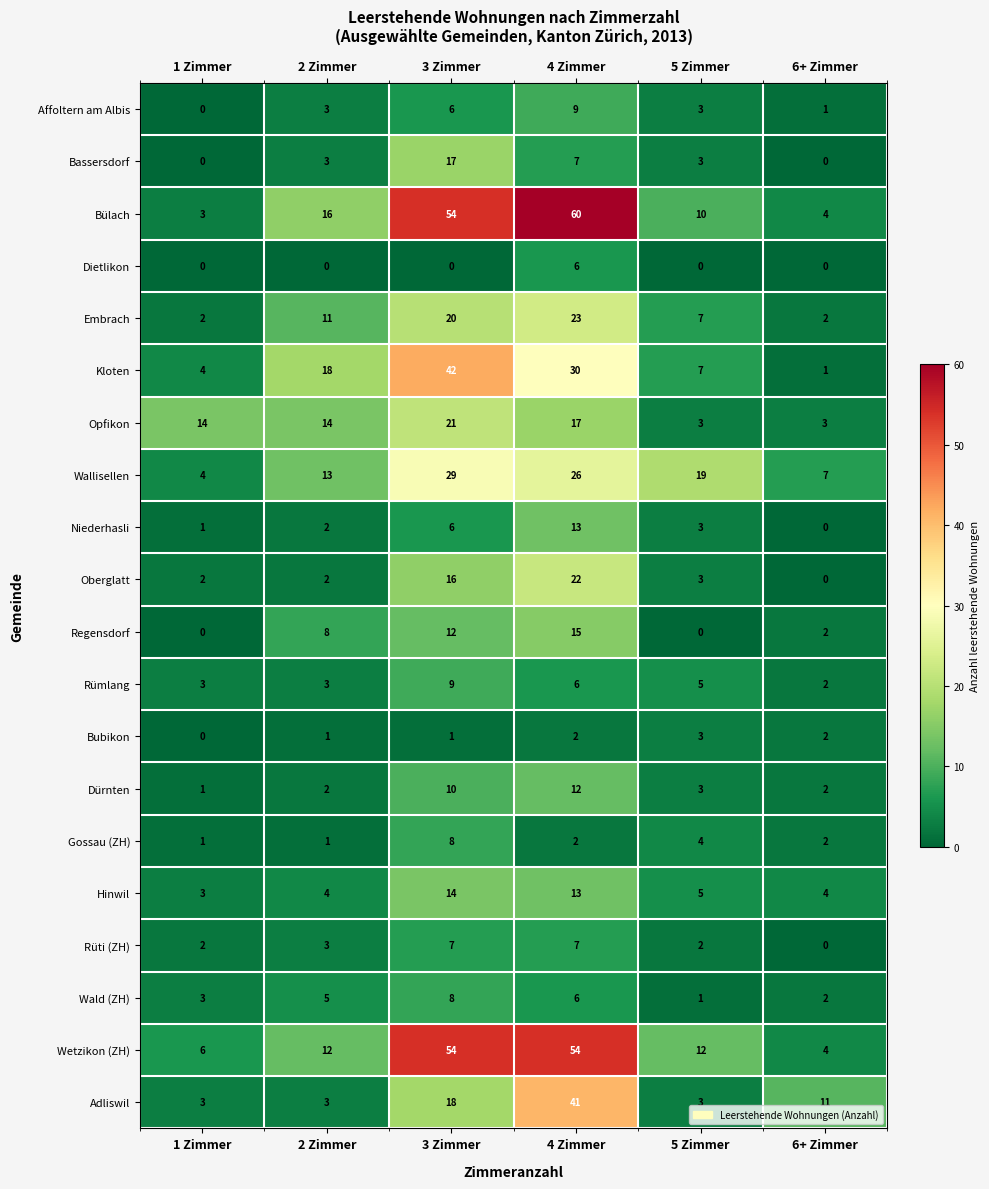

What is the average value of the Wald (ZH) series?

4